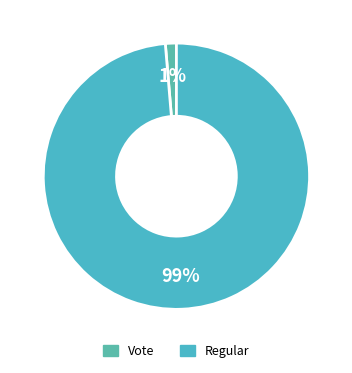

To the nearest percent, what percentage of the pie is Regular?

99%